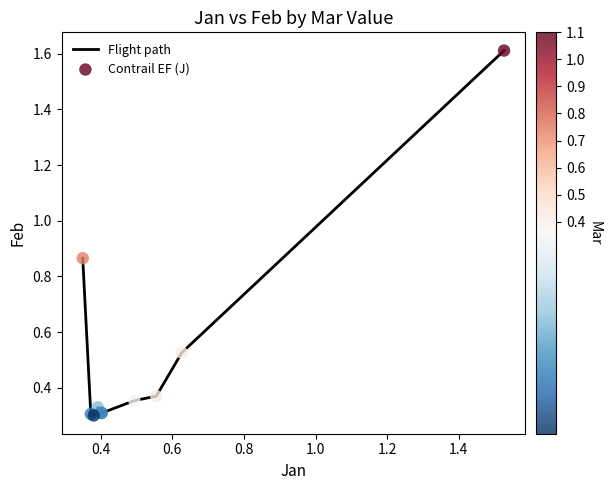

What is the maximum value shown in the chart?

1.6